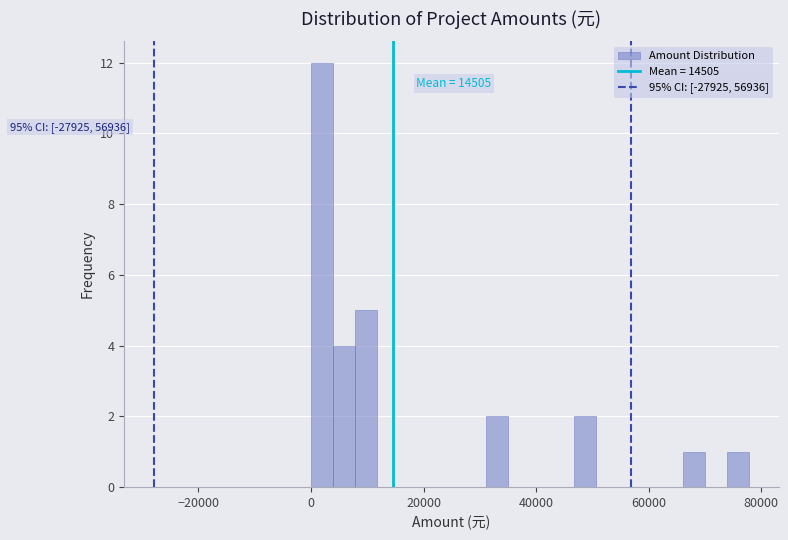

Around what value on the x-axis is the tallest bar? Give the approximate position of its centre, as read against the axis.

2000